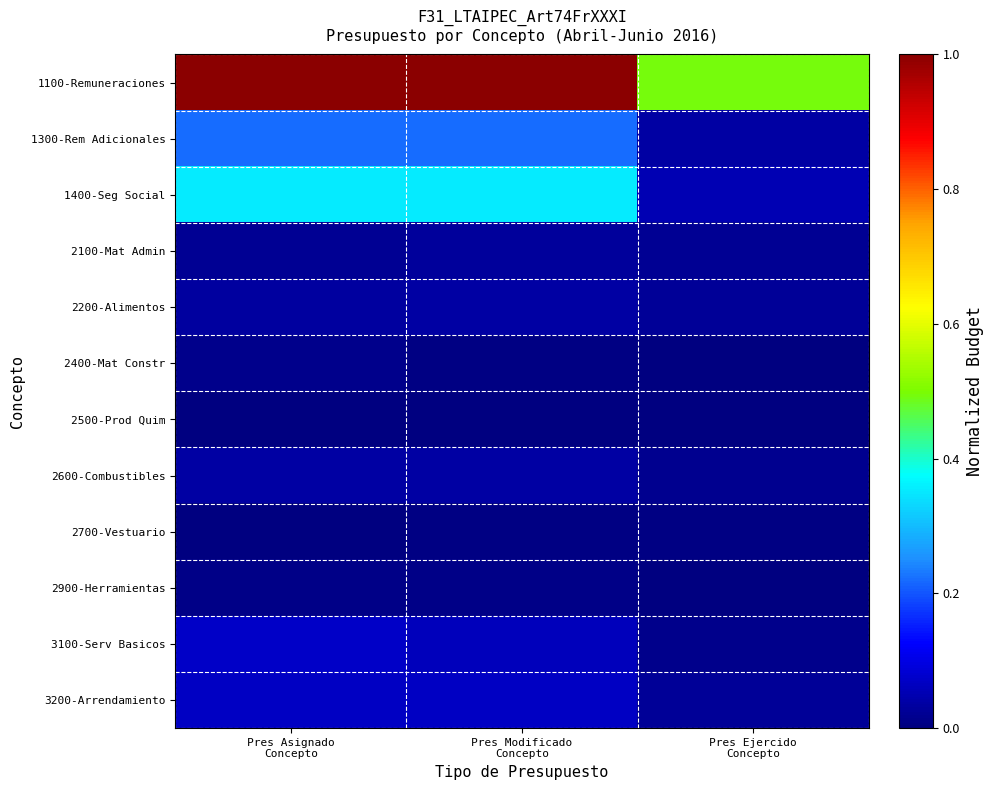

What is the difference between the highest and lowest values at Pres Asignado
Concepto?

1.0